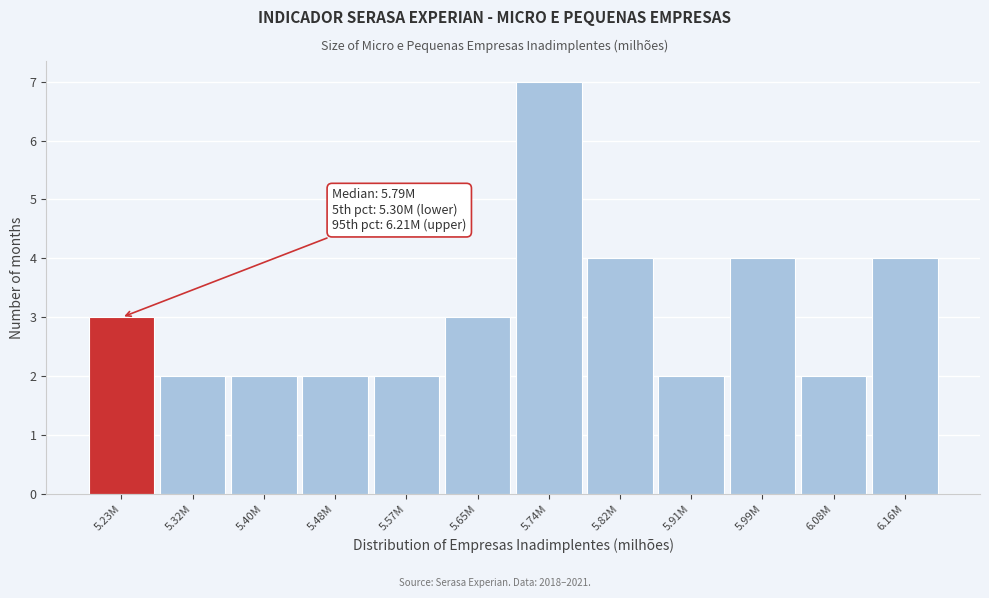

Reading left to right, transcribe all the data shown in this chart.

3	2	2	2	2	3	7	4	2	4	2	4